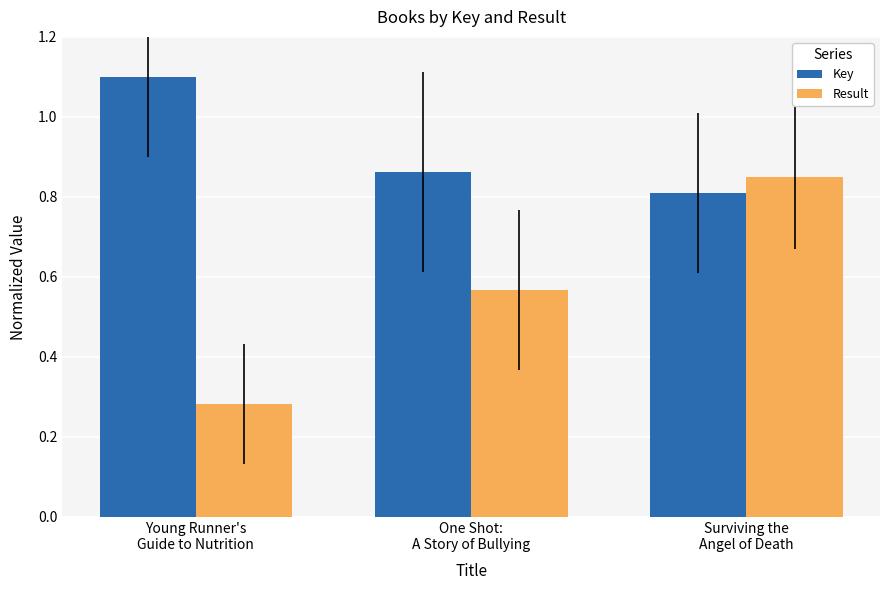

What is the total value across all series at Surviving the
Angel of Death?

1.7